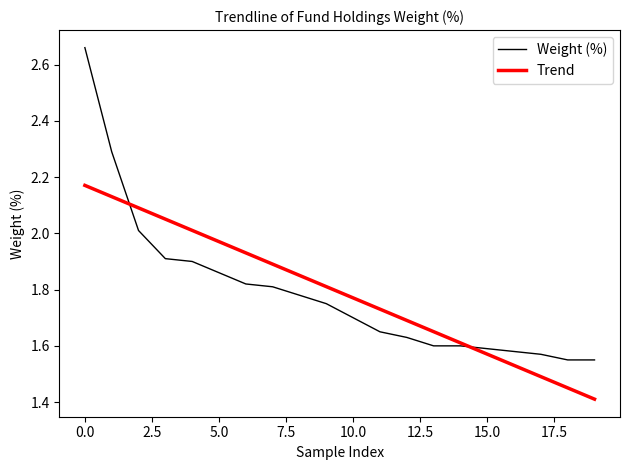

List the series in order of their peak value, lowest first.

Trend, Weight (%)